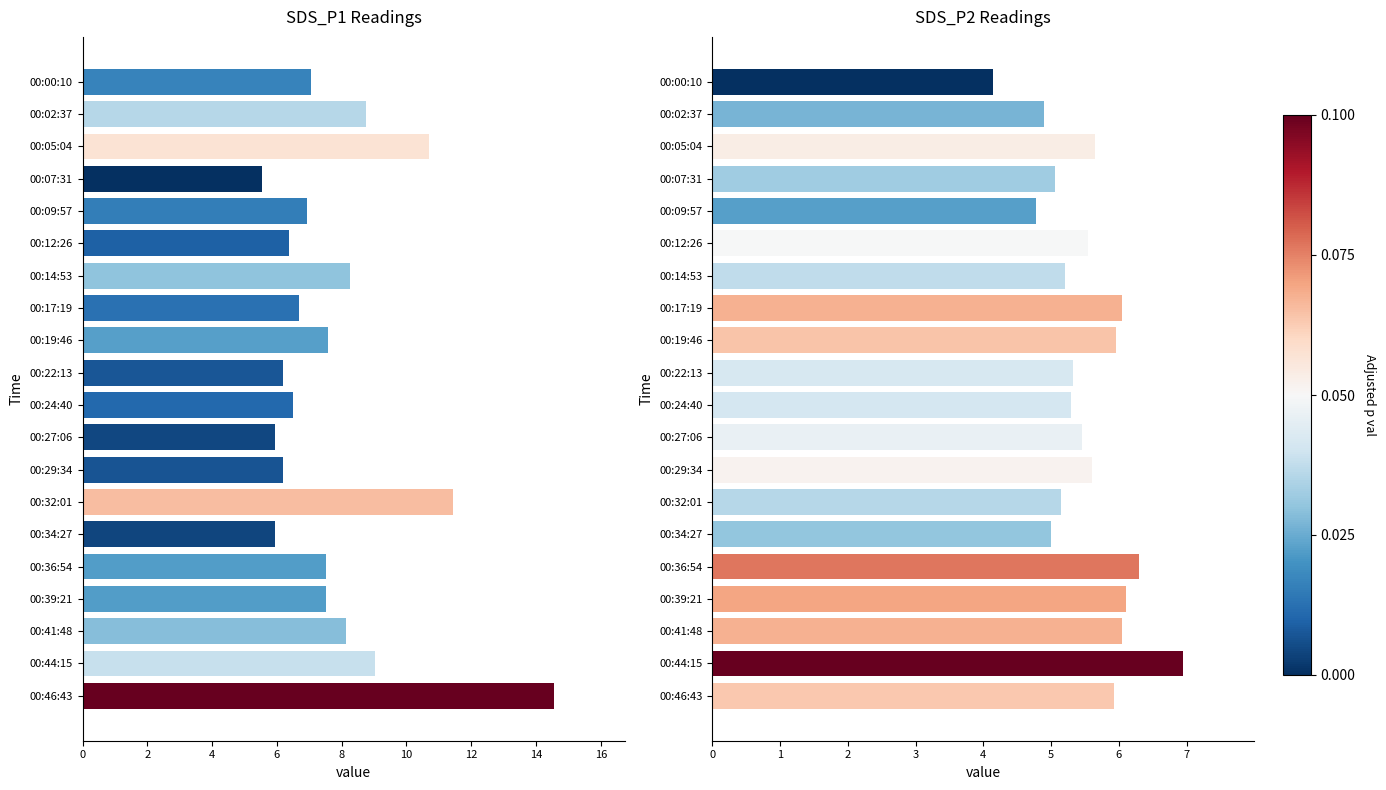

Is the value of SDS_P1 at 00:14:53 greater than the value of SDS_P2 at 00:41:48?

Yes